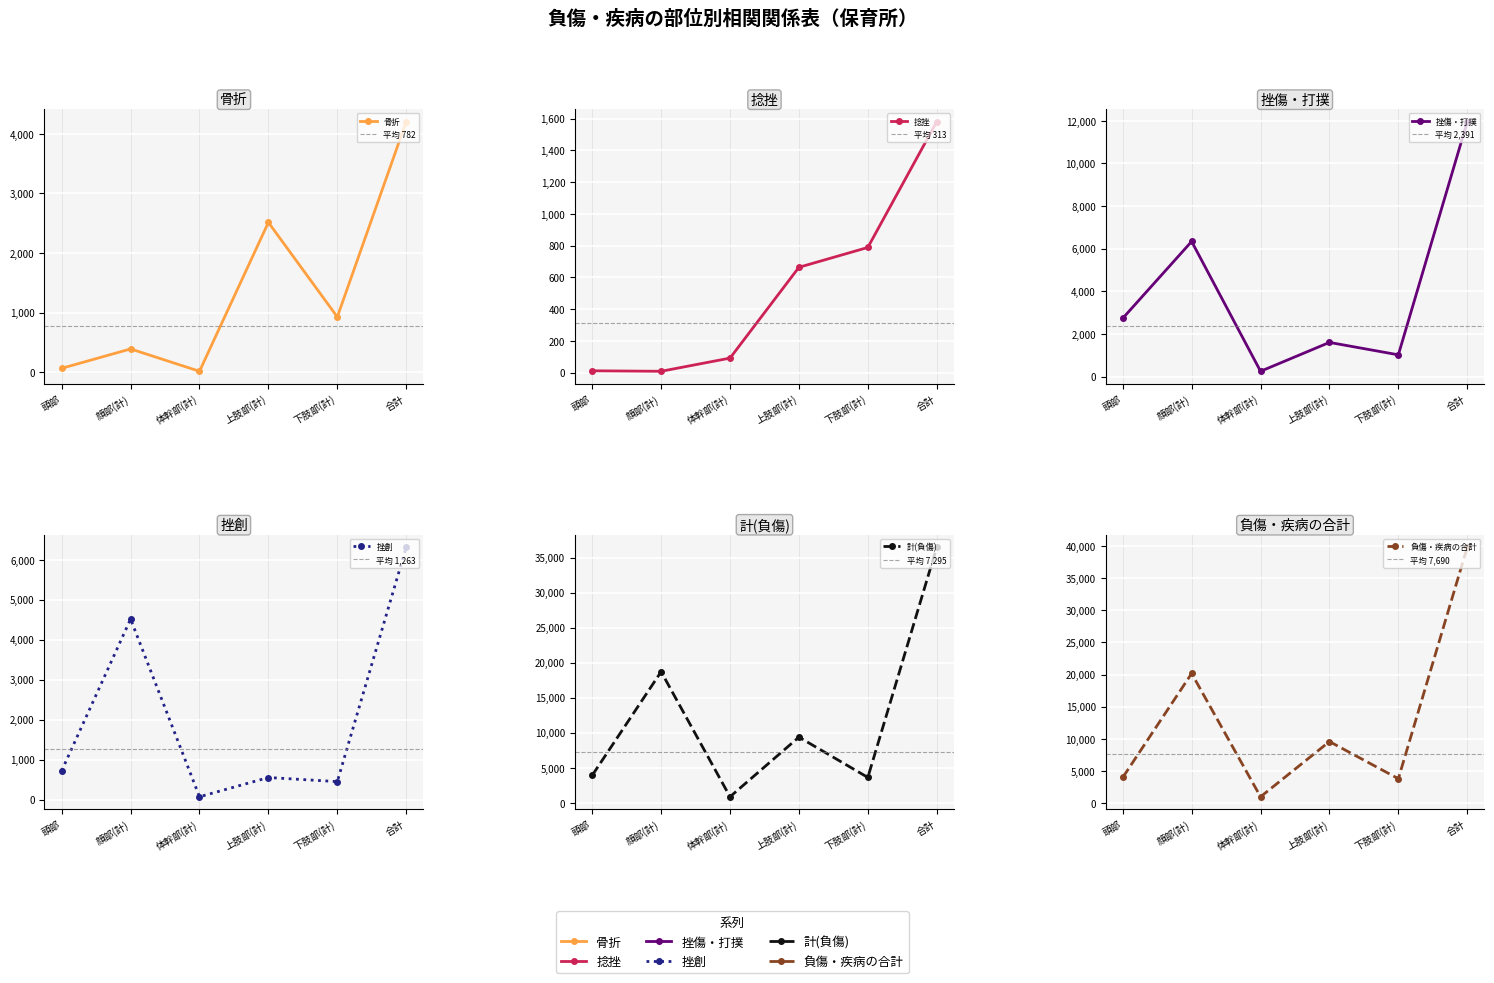

Reading left to right, transcribe all the data shown in this chart.

骨折: 頭部=65	顔部(計)=390	体幹部(計)=15	上肢部(計)=2513	下肢部(計)=927	合計=4202
捻挫: 頭部=12	顔部(計)=9	体幹部(計)=92	上肢部(計)=664	下肢部(計)=789	合計=1581
挫傷・打撲: 頭部=2737	顔部(計)=6340	体幹部(計)=251	上肢部(計)=1605	下肢部(計)=1023	合計=11956
挫創: 頭部=723	顔部(計)=4516	体幹部(計)=71	上肢部(計)=553	下肢部(計)=450	合計=6313
計(負傷): 頭部=3917	顔部(計)=18709	体幹部(計)=858	上肢部(計)=9371	下肢部(計)=3620	合計=36475
負傷・疾病の合計: 頭部=3974	顔部(計)=20164	体幹部(計)=966	上肢部(計)=9563	下肢部(計)=3781	合計=39821